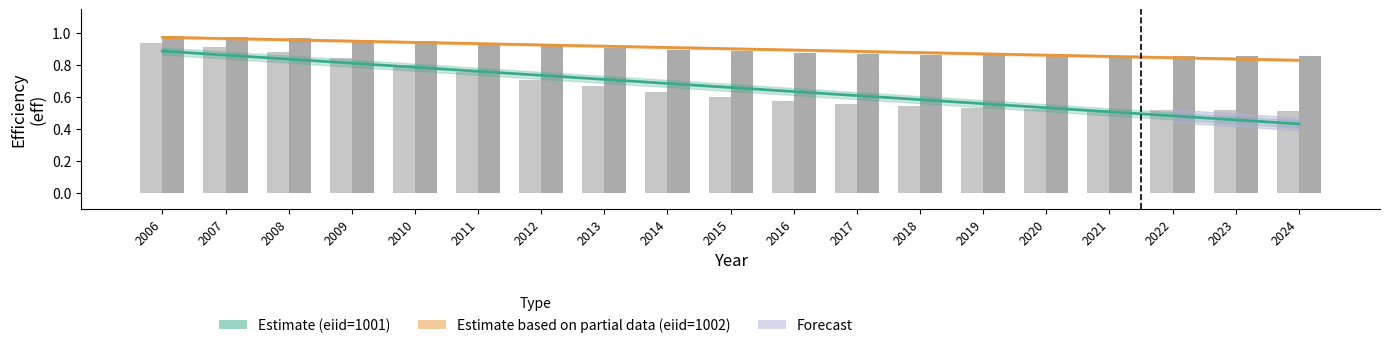

Between 2010 and 2014, which series saw the biggest shift?

eff (eiid=1001)